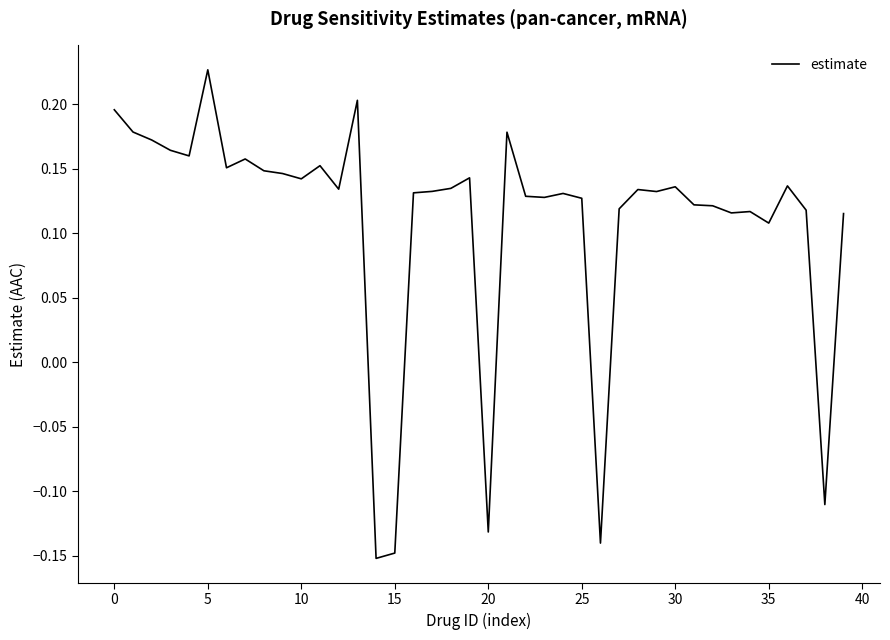

What is the difference between the maximum and minimum values?

0.4